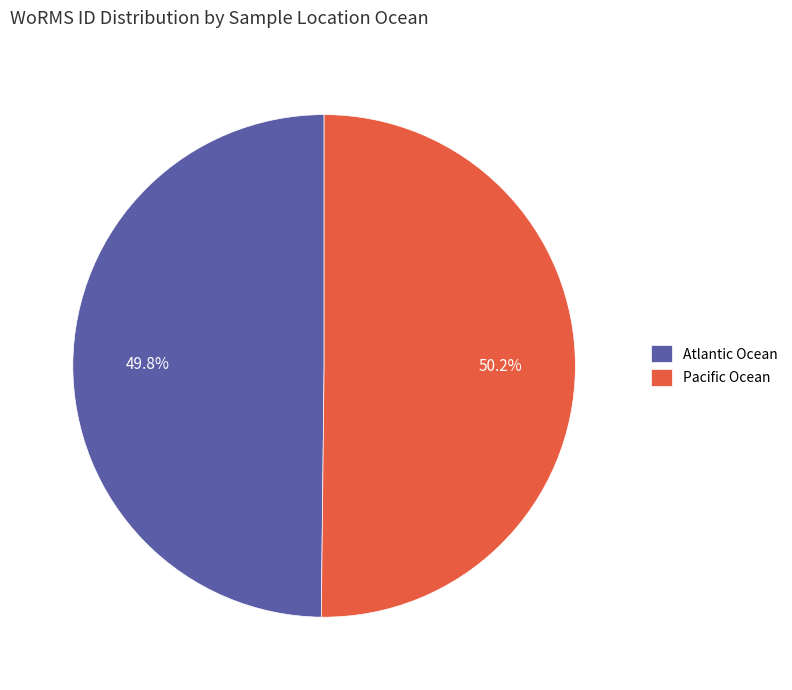

Is the sum of Atlantic Ocean and Pacific Ocean greater than half?

Yes